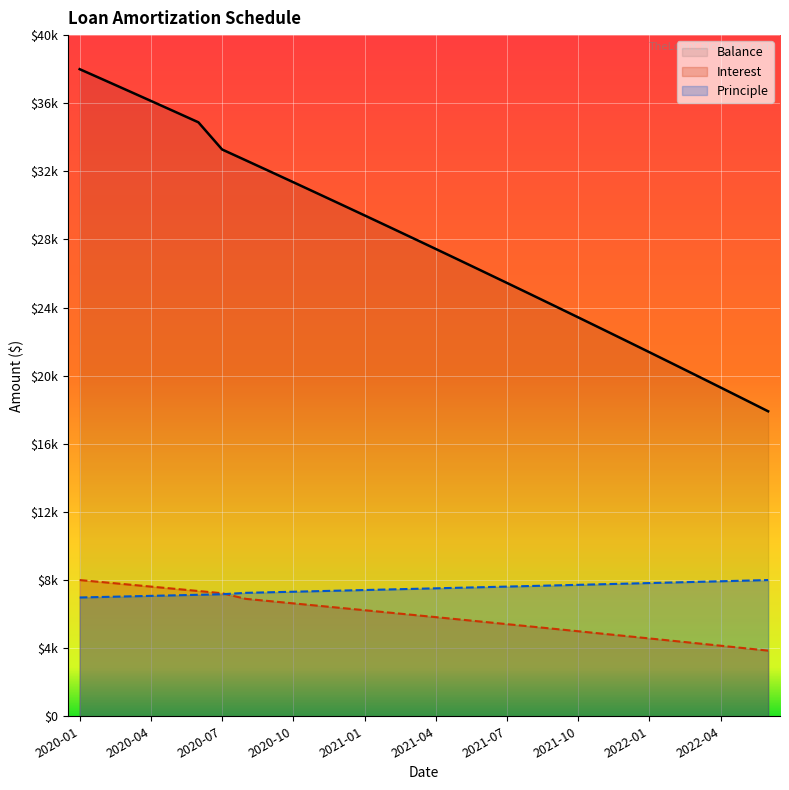

How many intersections are there between Interest and Principle?

1